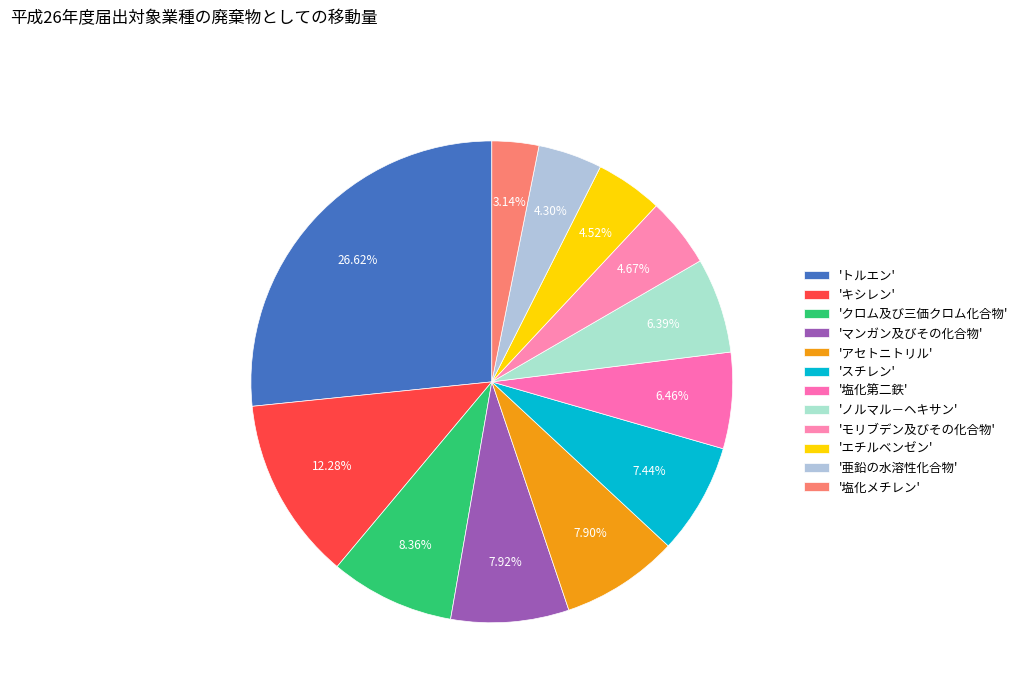

How many slices are in this pie chart?

12